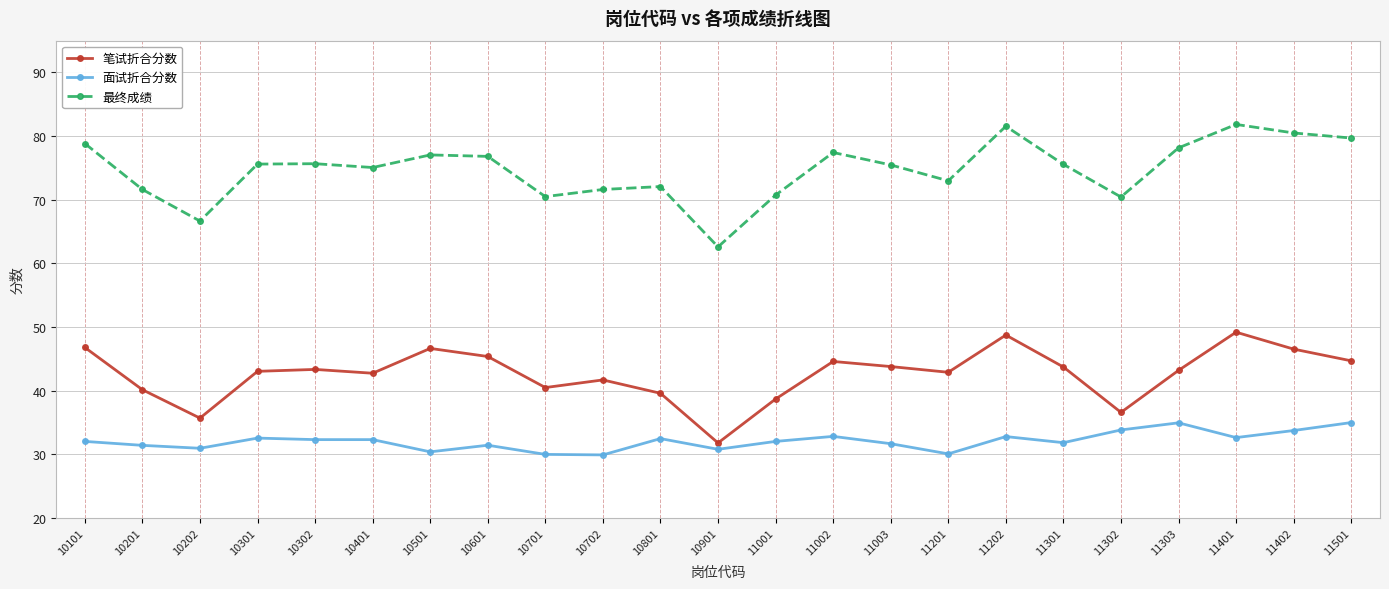

What is the highest value of the 面试折合分数 series?

35.0